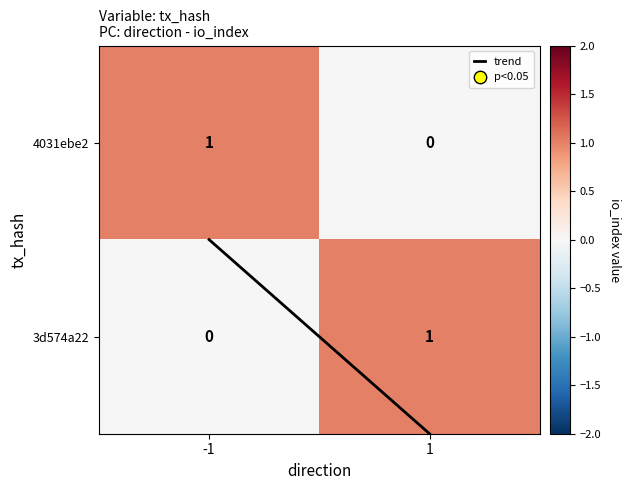

Is the value of 4031ebe2 at -1 greater than the value of 3d574a22 at -1?

Yes